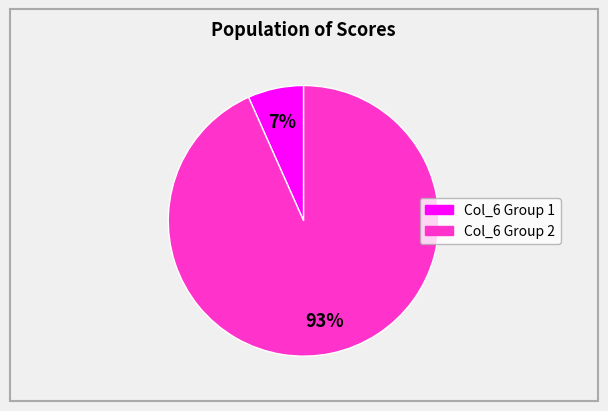

Is there any slice that represents more than half of the pie?

Yes